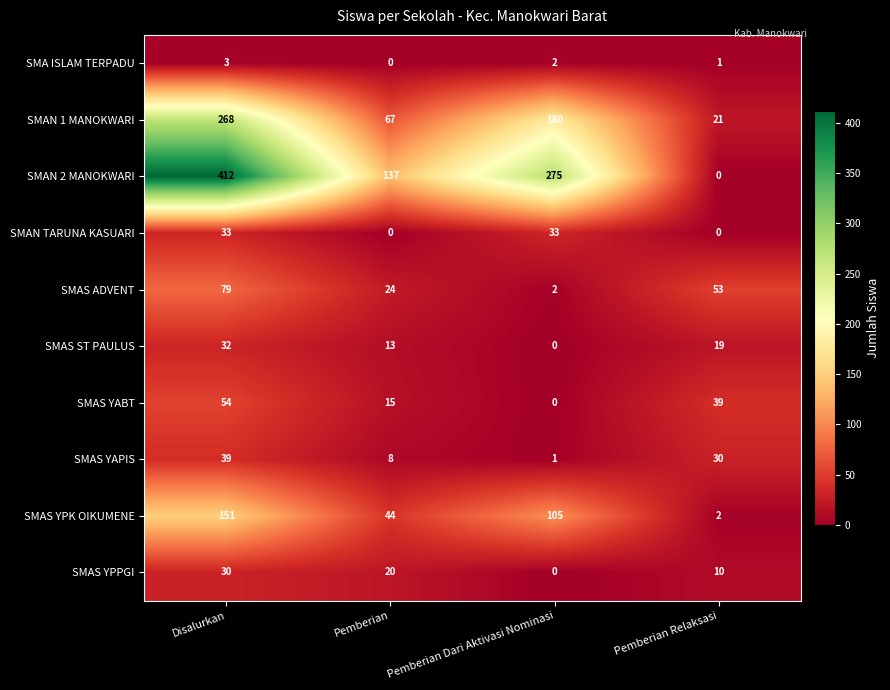

Where does the SMAS YABT series first go above 39?

Disalurkan